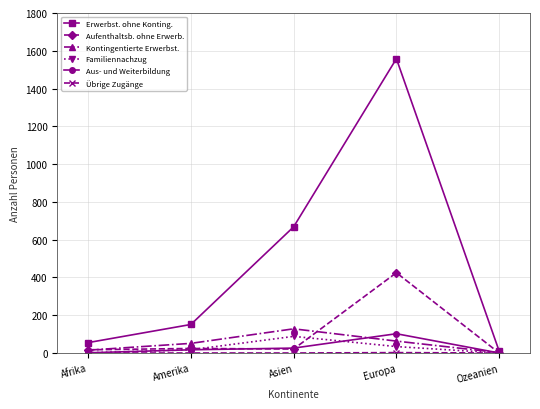

Rank the categories by Erwerbst. ohne Konting. value from lowest to highest.

Ozeanien, Afrika, Amerika, Asien, Europa